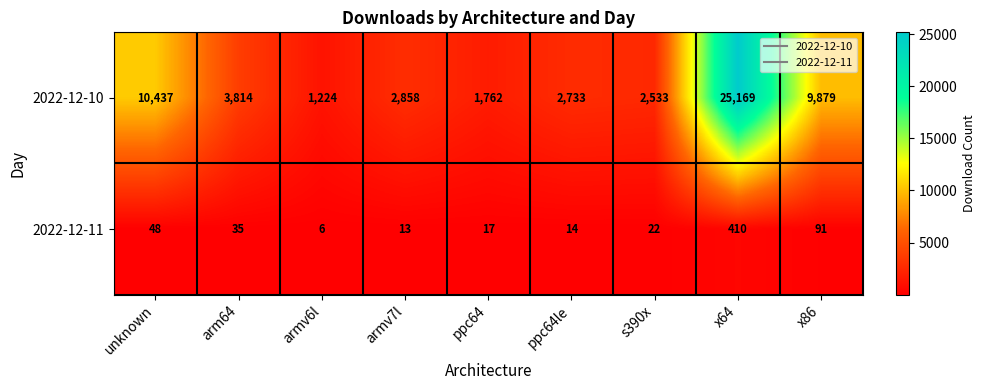

At which label does 2022-12-10 first exceed 2858?

unknown